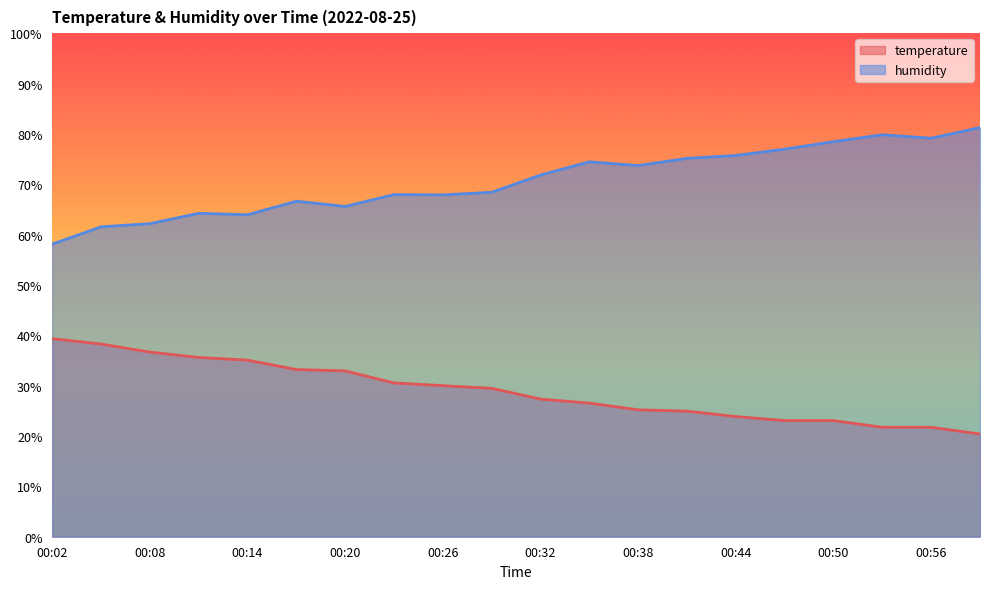

How many interior local valleys does the humidity series have?

5